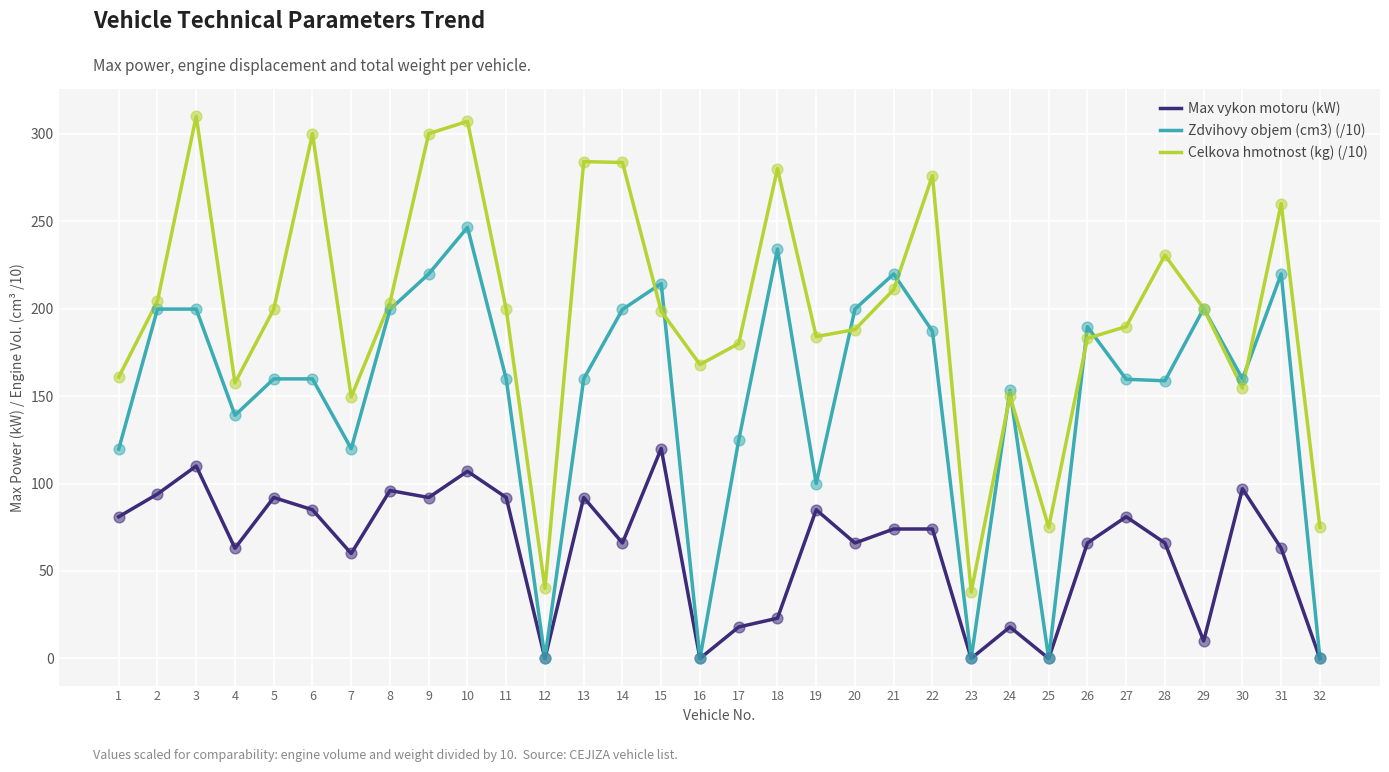

What are all the series names shown in the legend?

Max vykon motoru (kW), Zdvihovy objem (cm3) (/10), Celkova hmotnost (kg) (/10)